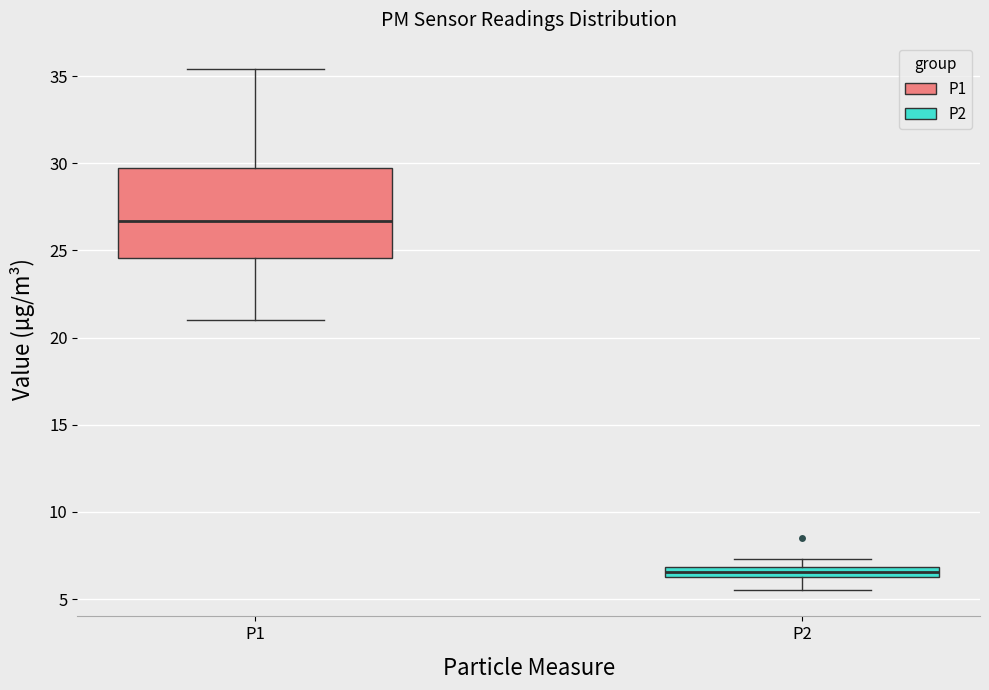

Where does the upper whisker of the box for P1 end on the y-axis? The values are not printed on the chart, so give them approximately, as read against the axis.

35.5